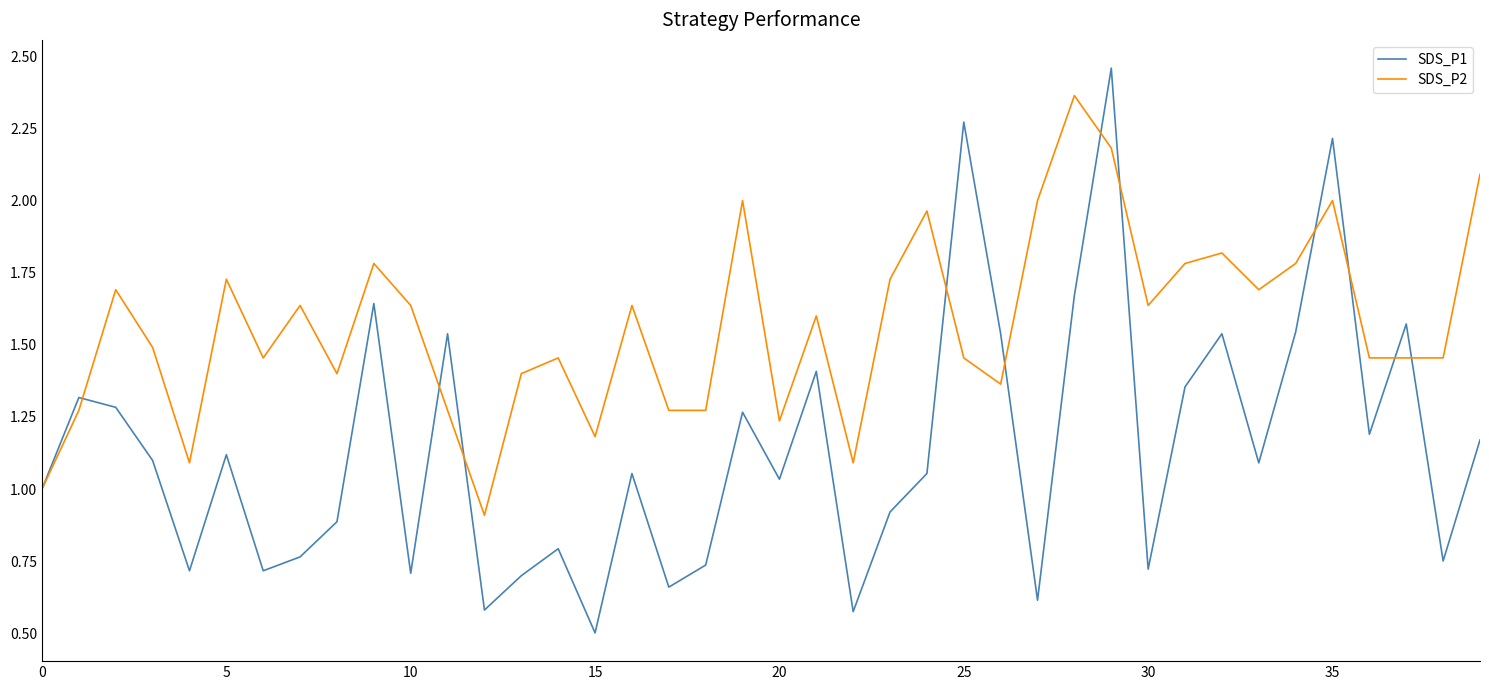

List the series in order of their peak value, lowest first.

SDS_P2, SDS_P1